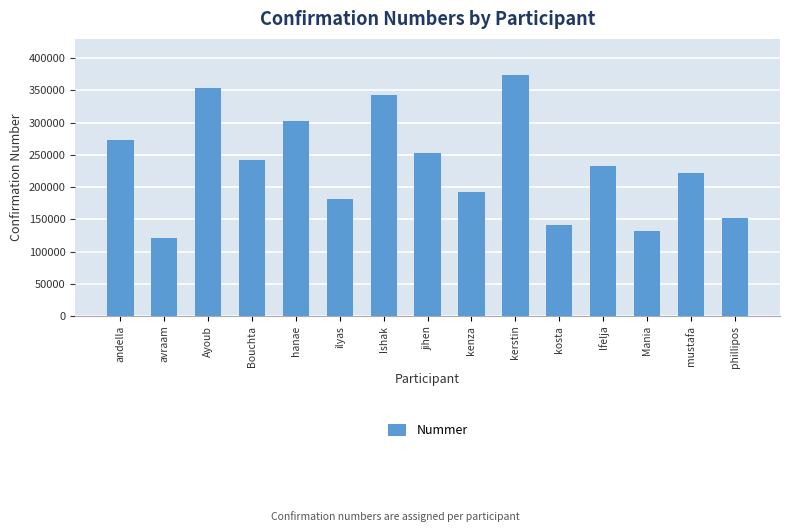

Where does the data first go above 232323?

andella